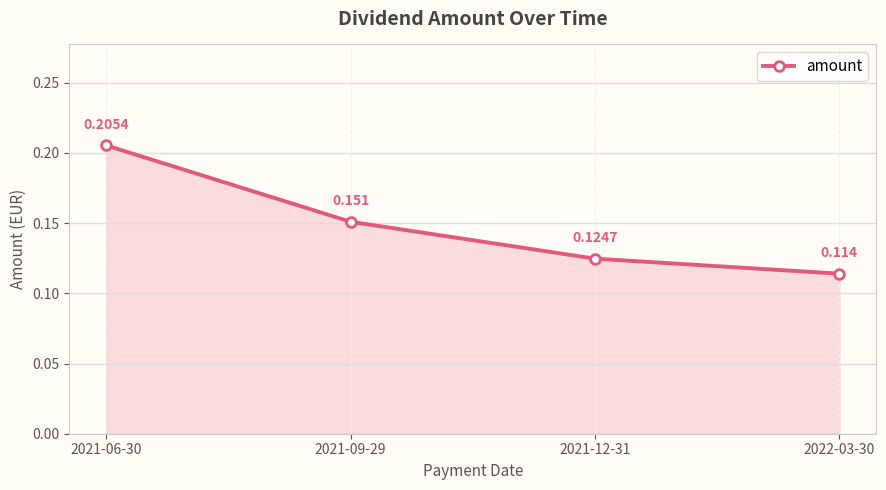

How many values are between 0 and 1?

4